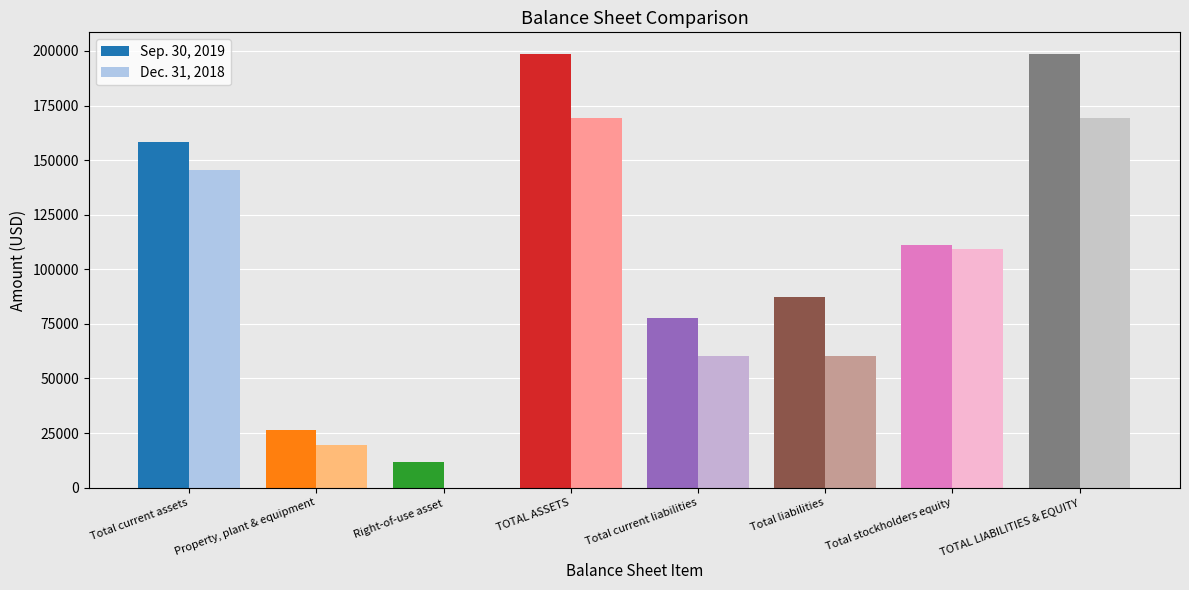

True or false: Sep. 30, 2019 has a value of 51853 at Total current assets.

False